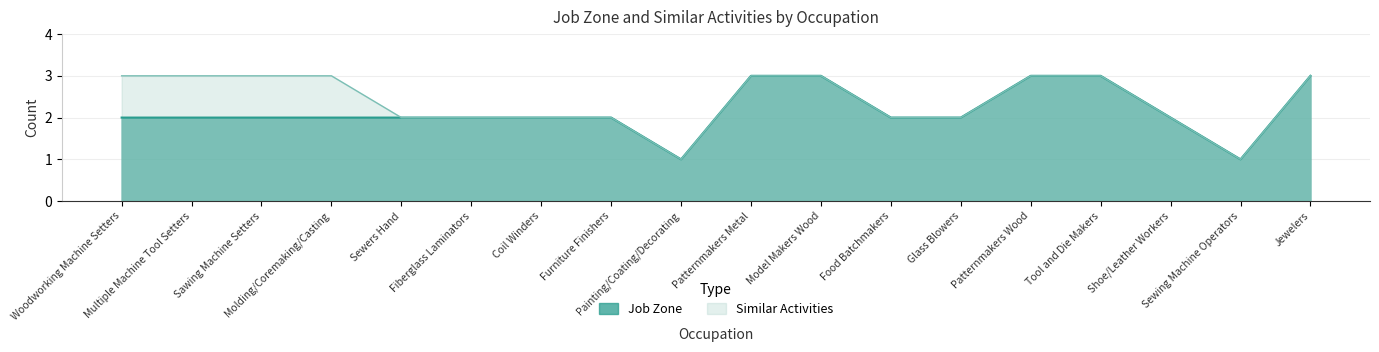

What is the sum of the values at Woodworking Machine Setters and Fiberglass Laminators?

4